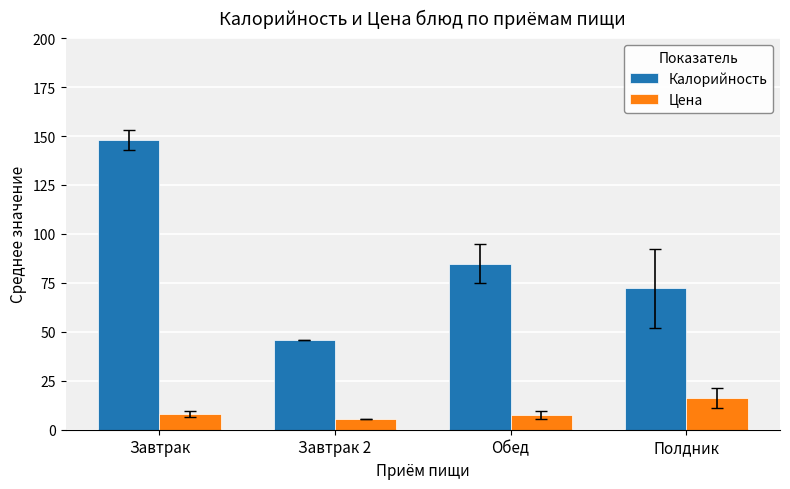

What is the label of the 1st bar from the left?

Завтрак